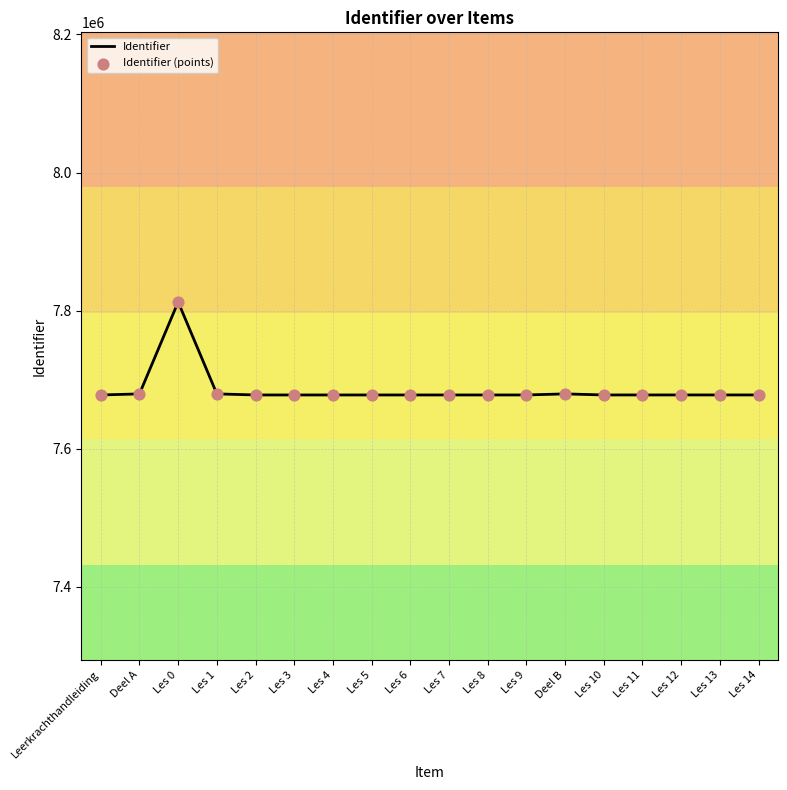

What is the ratio of the value at Les 13 to the value at Les 12?

1.0